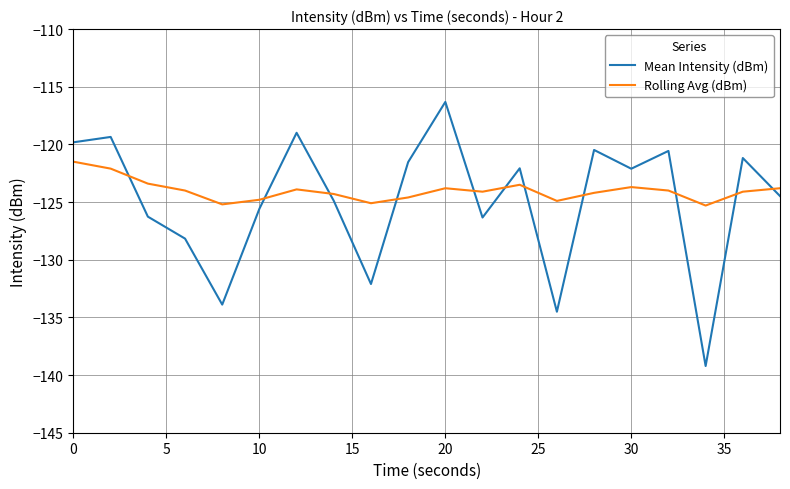

True or false: Mean Intensity (dBm) and Rolling Avg (dBm) cross at least once.

True